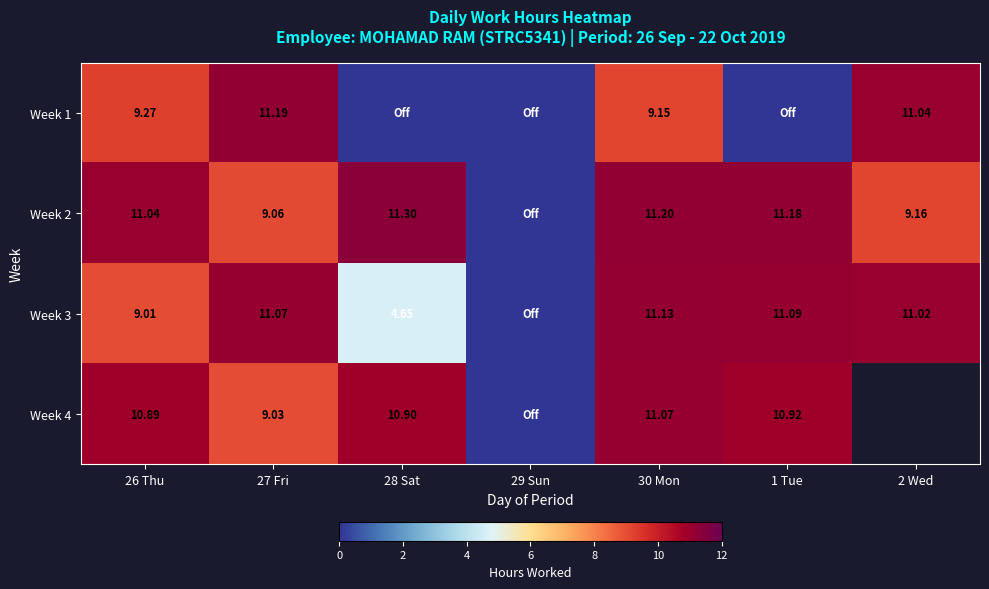

Is the value of Week 2 at 27 Fri greater than the value of Week 1 at 27 Fri?

No